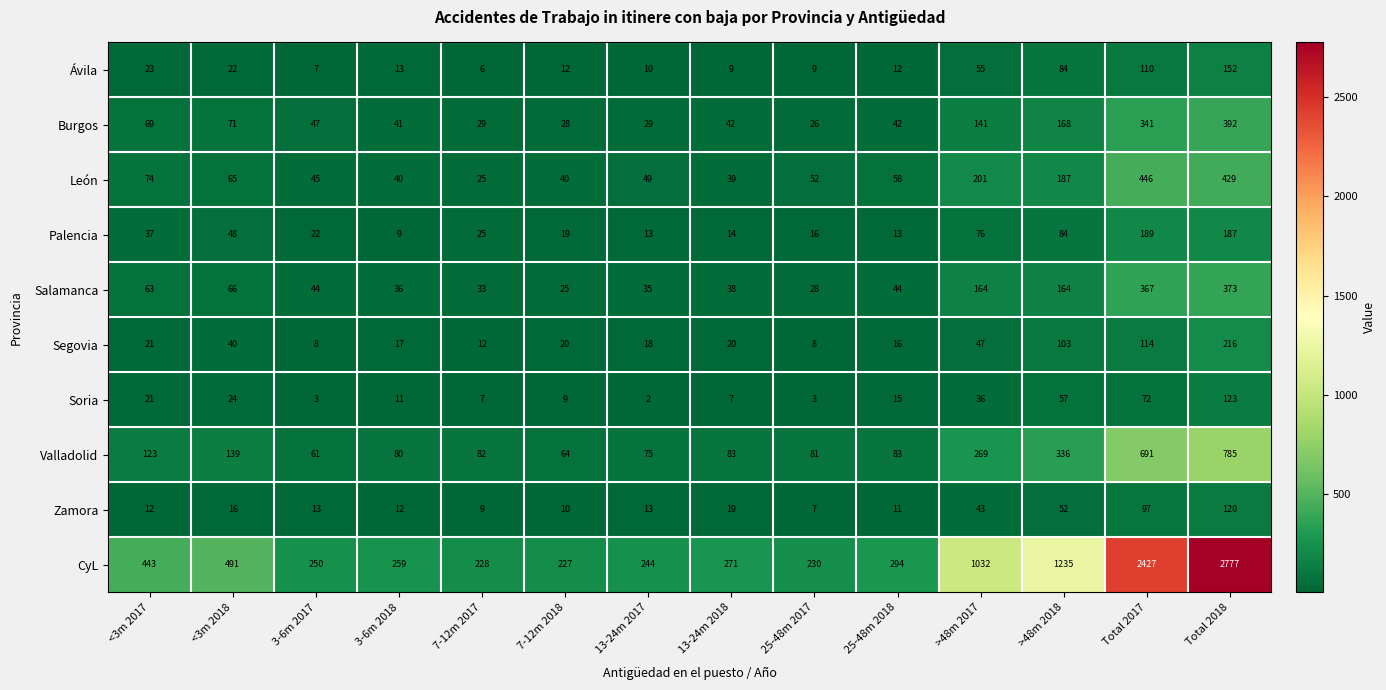

Which label corresponds to the largest value in the chart?

Total 2018